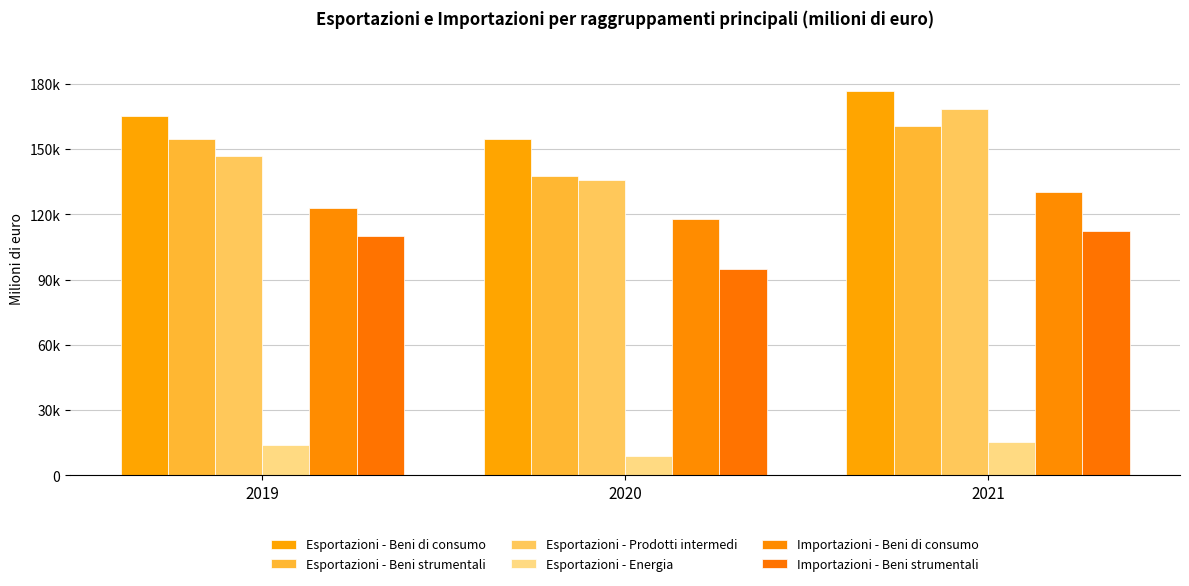

What is the value of the Esportazioni - Prodotti intermedi bar at the 1st from the left?

146822.4